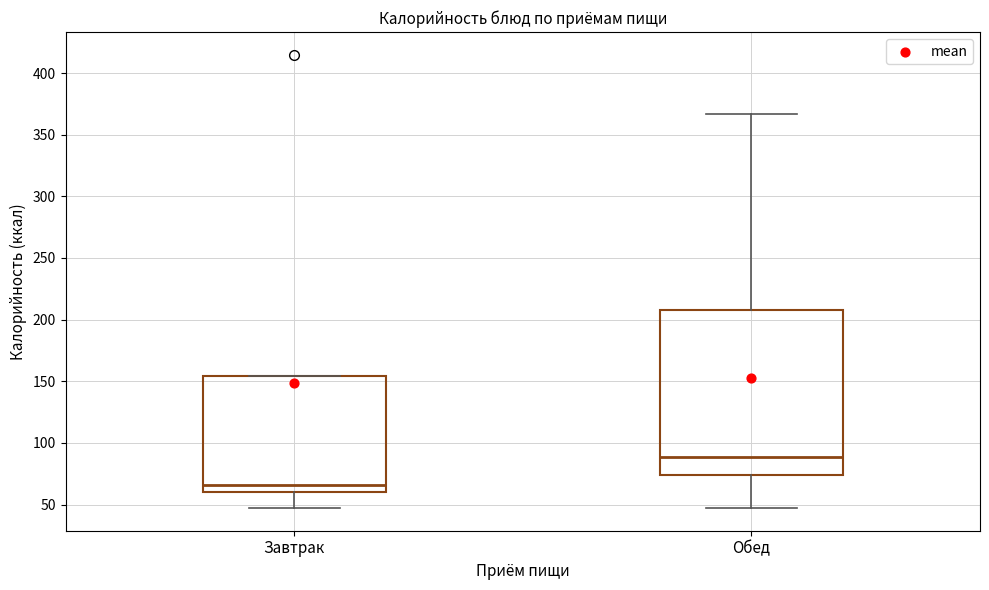

Where does the median line of the box for Обед sit on the y-axis? The values are not printed on the chart, so give them approximately, as read against the axis.

90